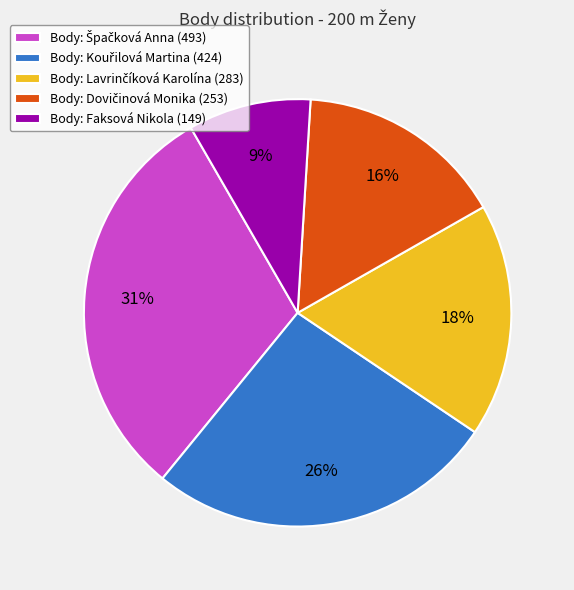

Is there any slice that represents more than half of the pie?

No